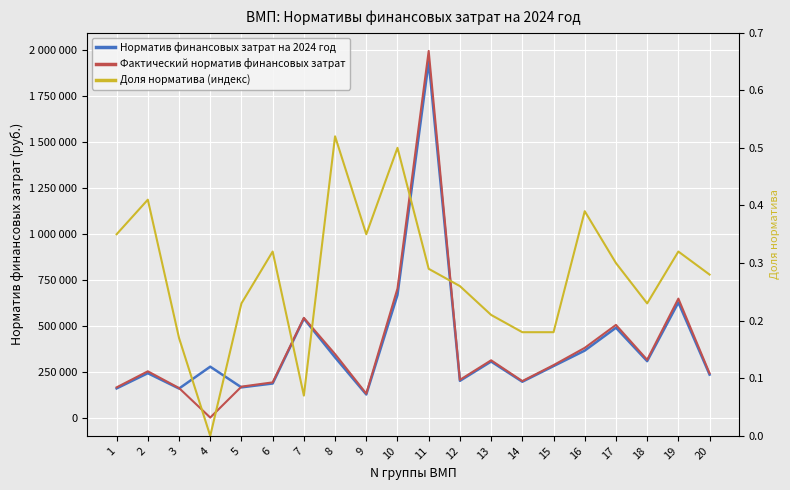

Where is the first local minimum for Норматив финансовых затрат на 2024 год?

3